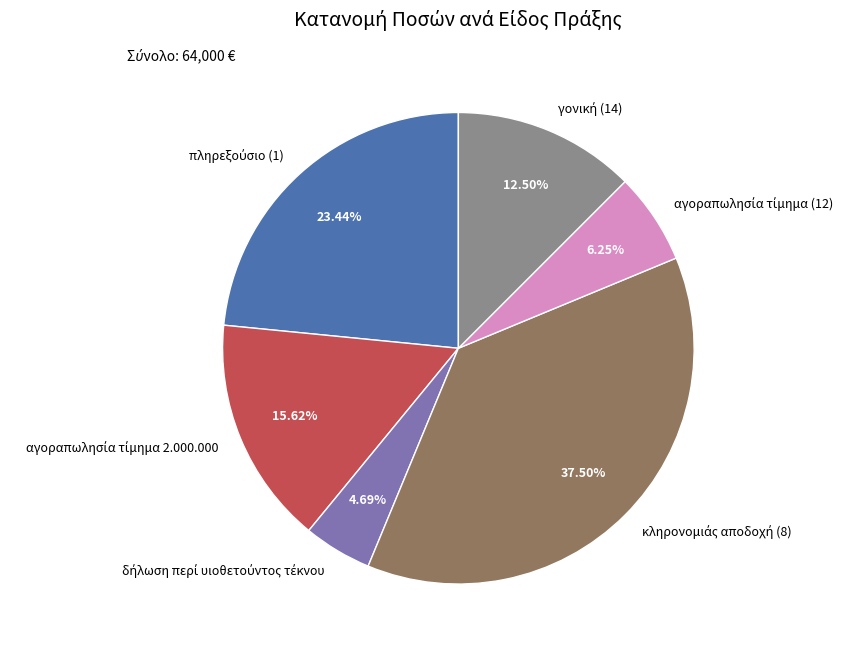

How many slices are in this pie chart?

6